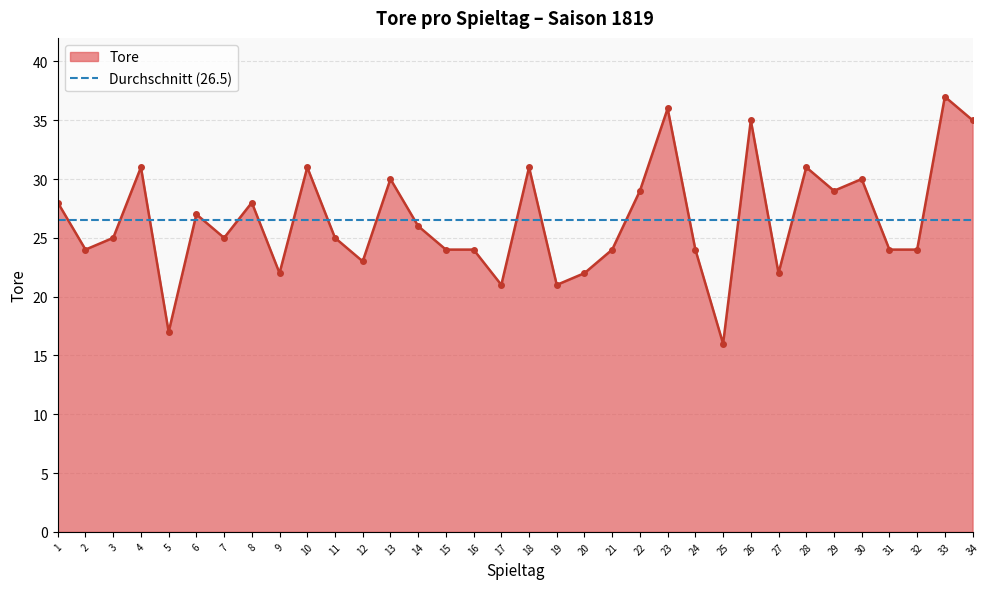

What is the value of the 1st point from the left?

28